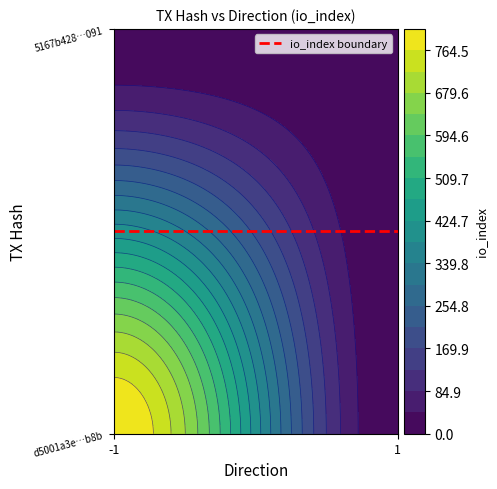

What is the sum of all 5167b428c8c91ca3a1d038e11edfba2bb972091 values?

2